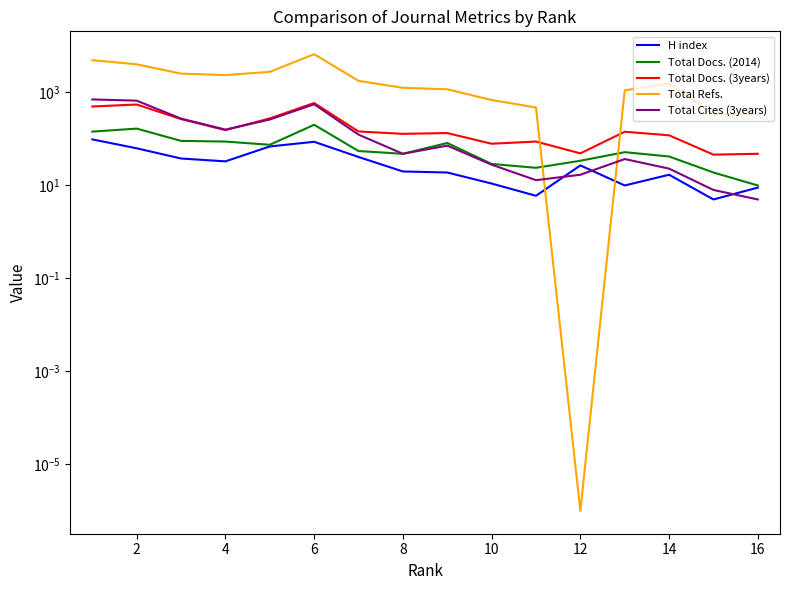

The Total Docs. (3years) series shows 50.5 at 10. True or false?

False